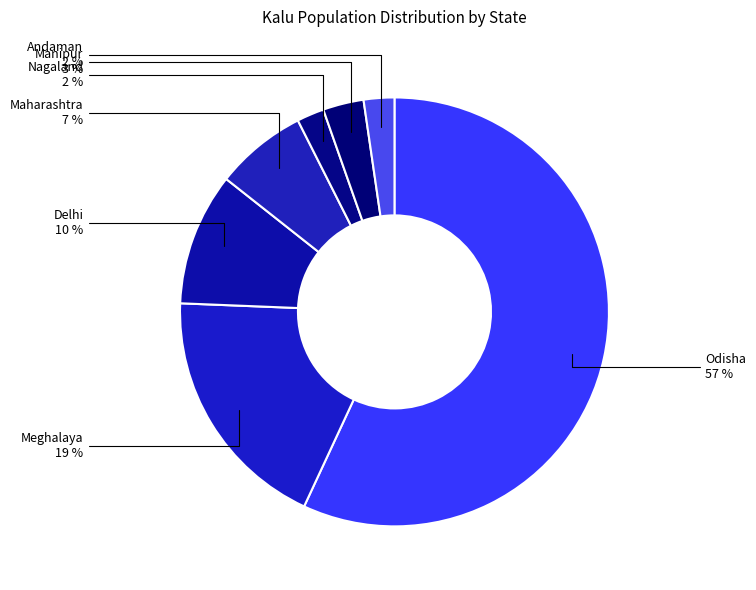

Which category has the biggest portion of the pie?

Odisha